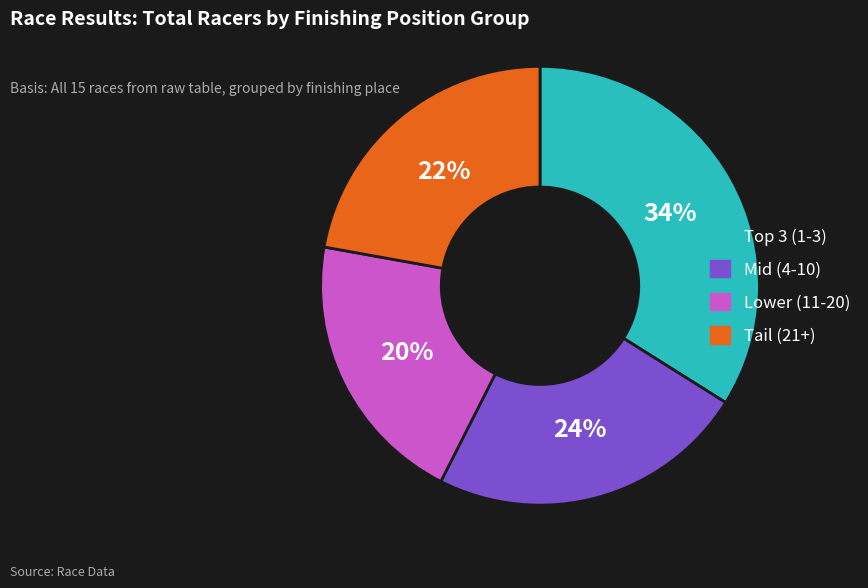

To the nearest percent, what is the average slice percentage?

25%